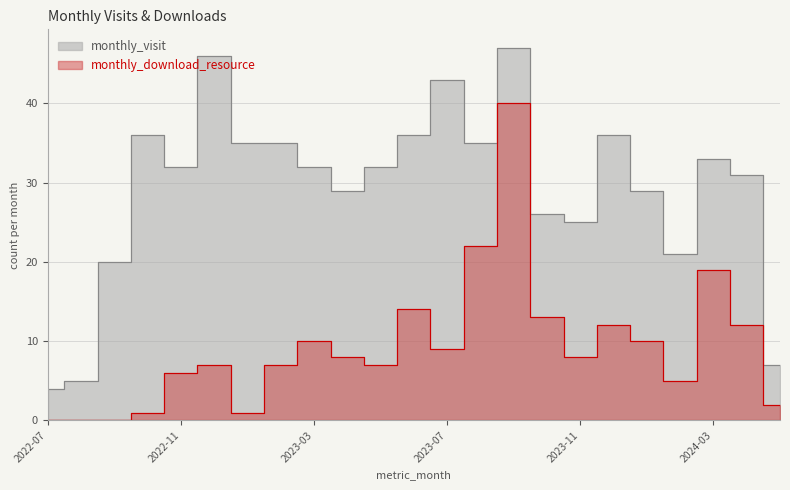

True or false: monthly_visit and monthly_download_resource cross at least once.

False